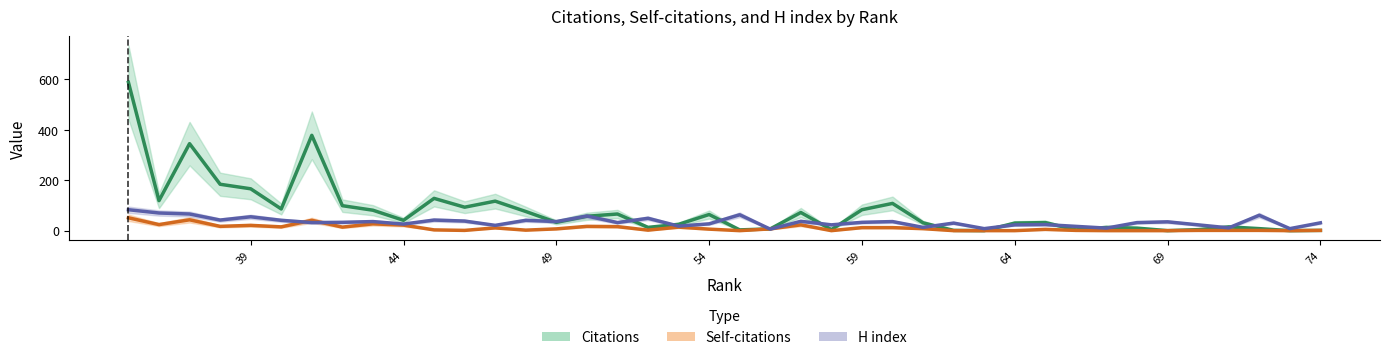

How many lines are shown in the chart?

3